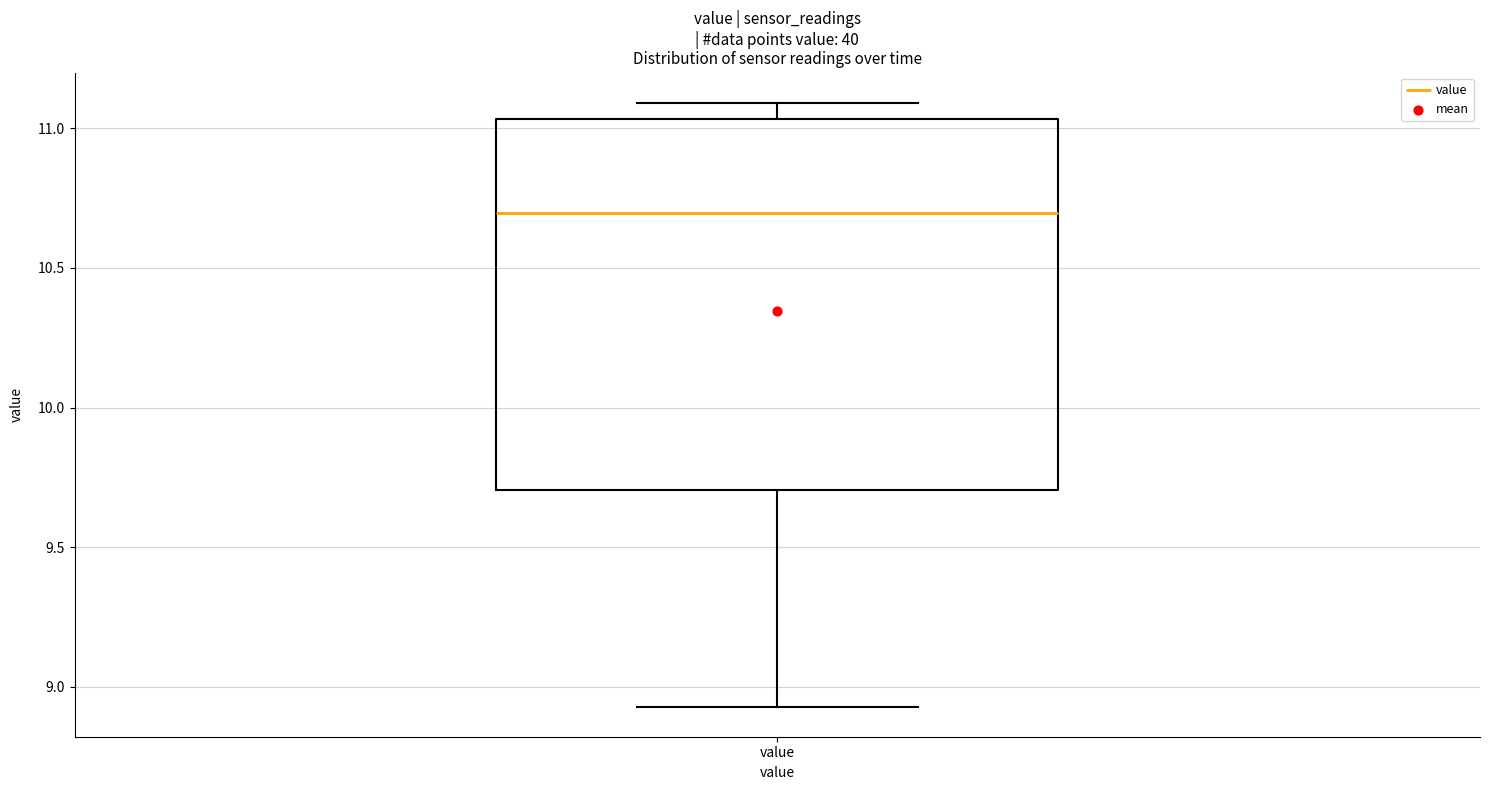

Where does the median line of the box for value sit on the y-axis? The values are not printed on the chart, so give them approximately, as read against the axis.

10.70